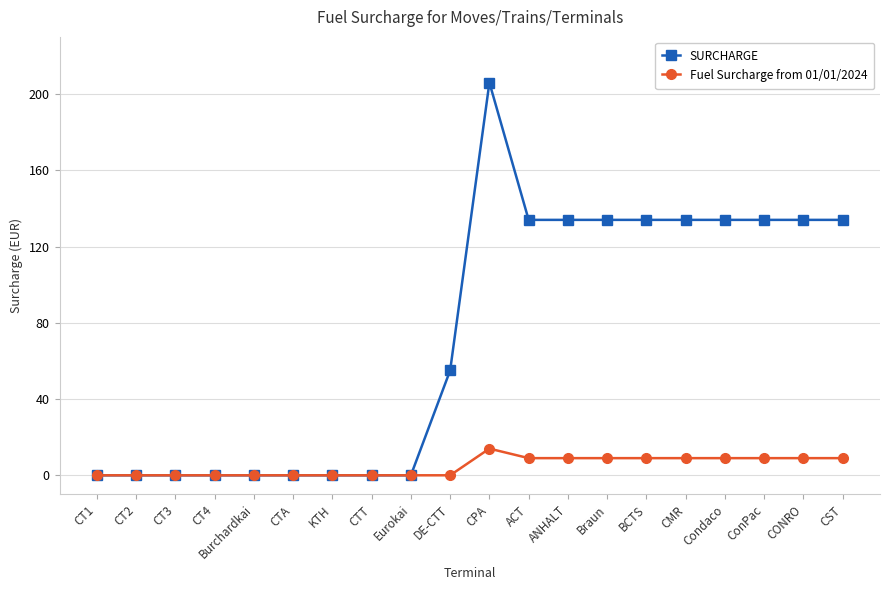

At BCTS, list the series in order from smallest to largest.

Fuel Surcharge from 01/01/2024, SURCHARGE